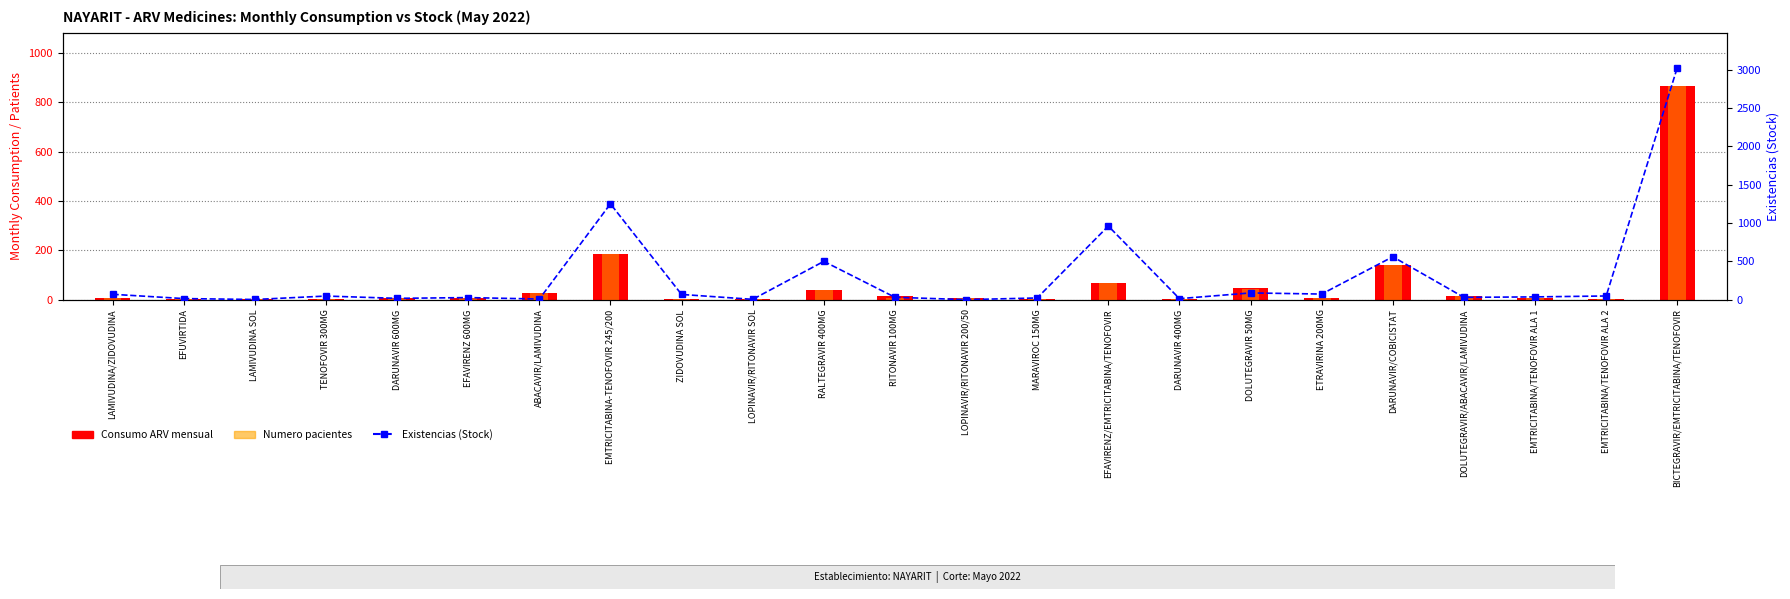

What position from the left is DARUNAVIR 600MG?

5